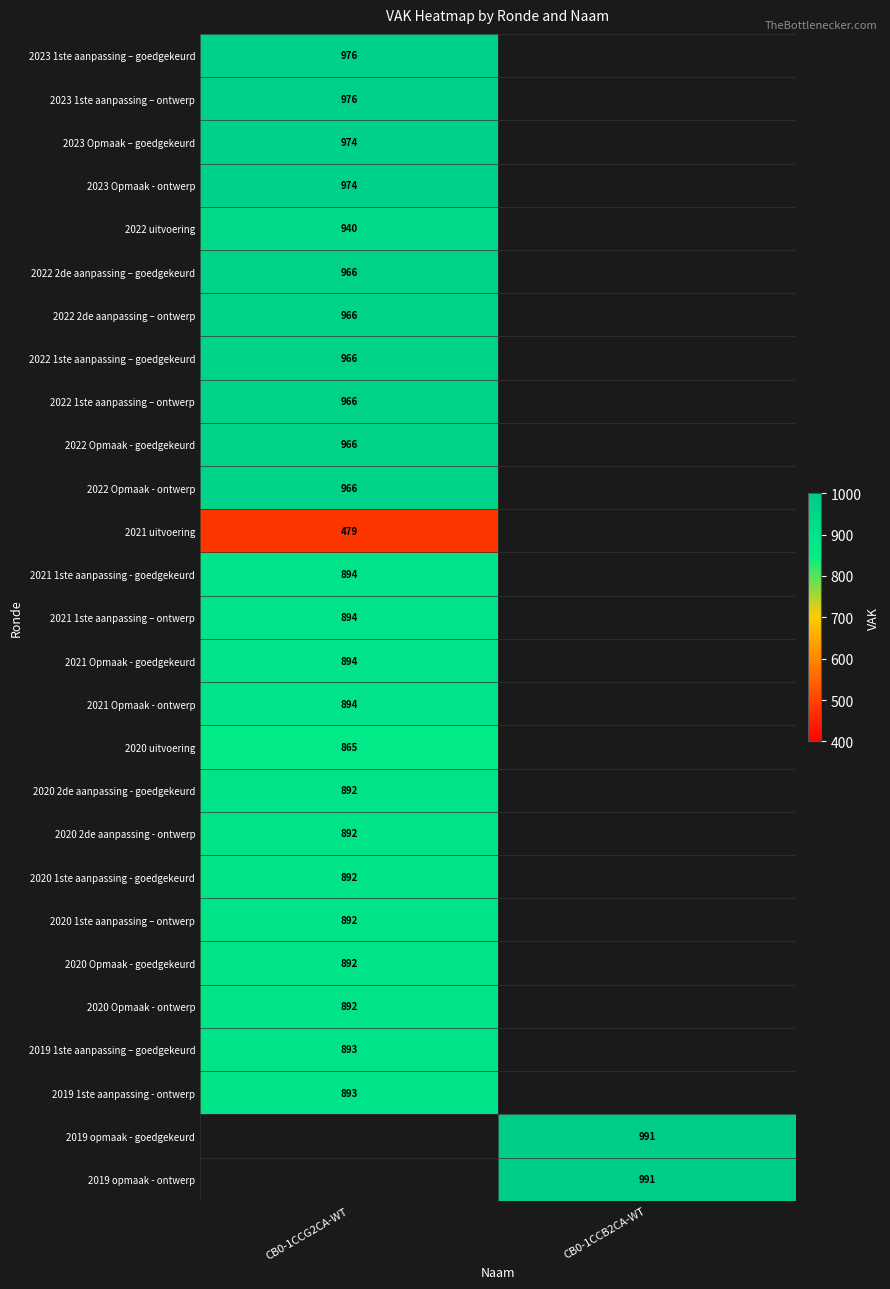

Is it true that 2022 2de aanpassing – goedgekeurd equals 526 at CB0-1CCG2CA-WT?

False